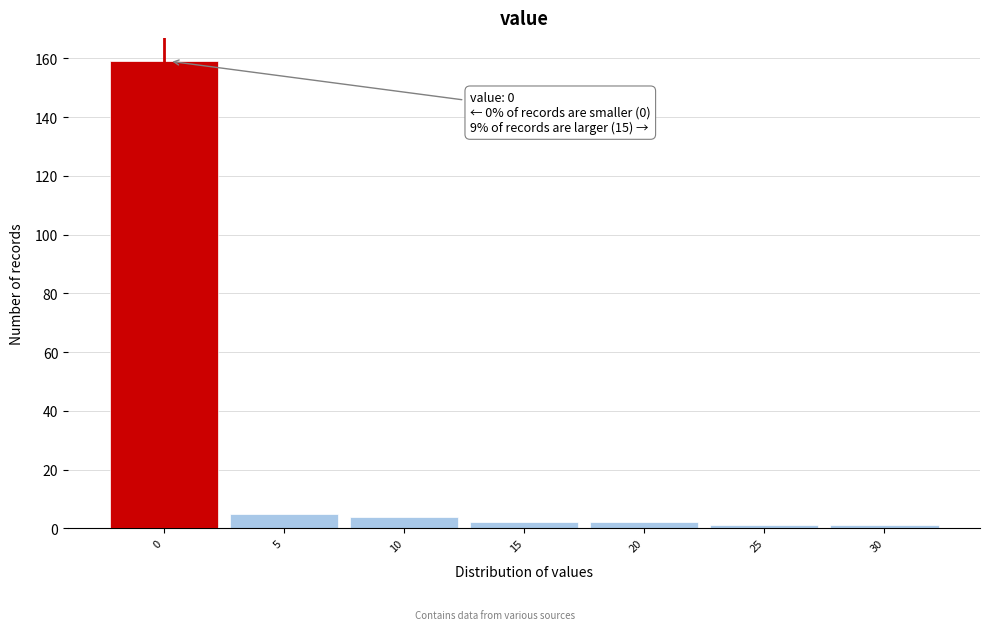

Reading right to left, list all the values displayed in this chart.

1	1	2	2	4	5	159